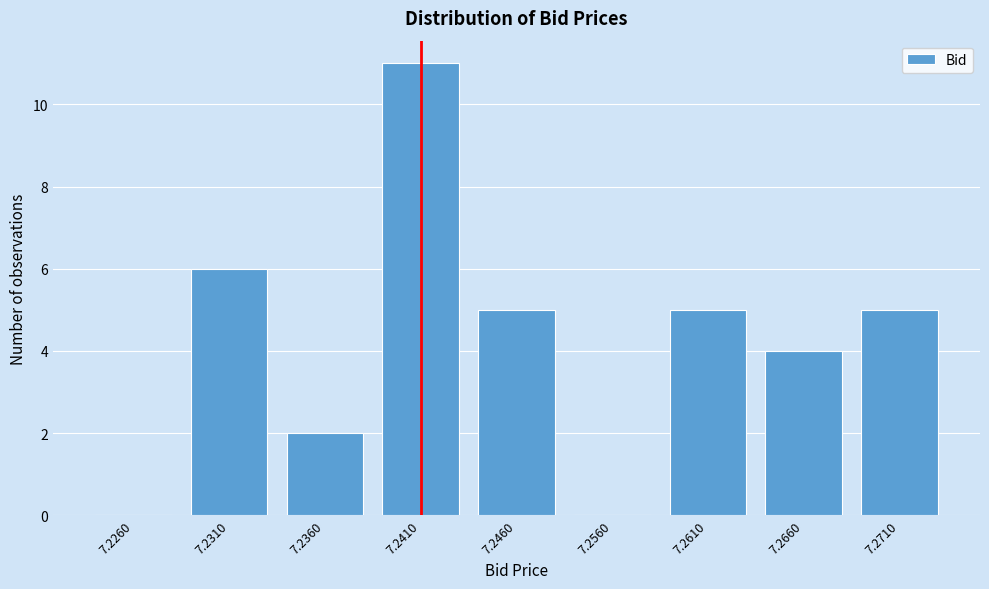

Reading left to right, list all the values displayed in this chart.

7.2260=0	7.2310=6	7.2360=2	7.2410=11	7.2460=5	7.2560=0	7.2610=5	7.2660=4	7.2710=5